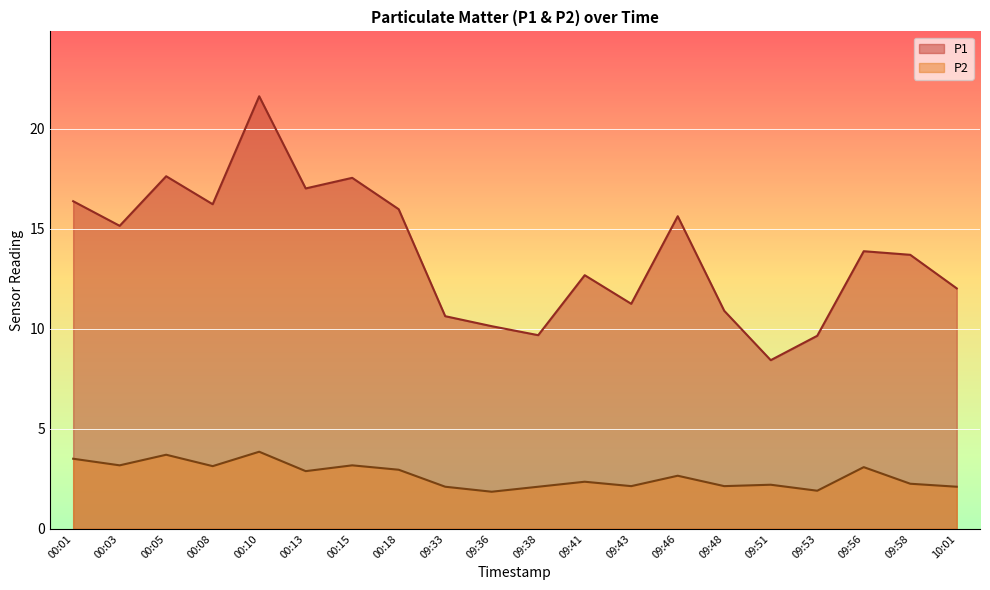

True or false: P1 and P2 intersect in this chart.

False